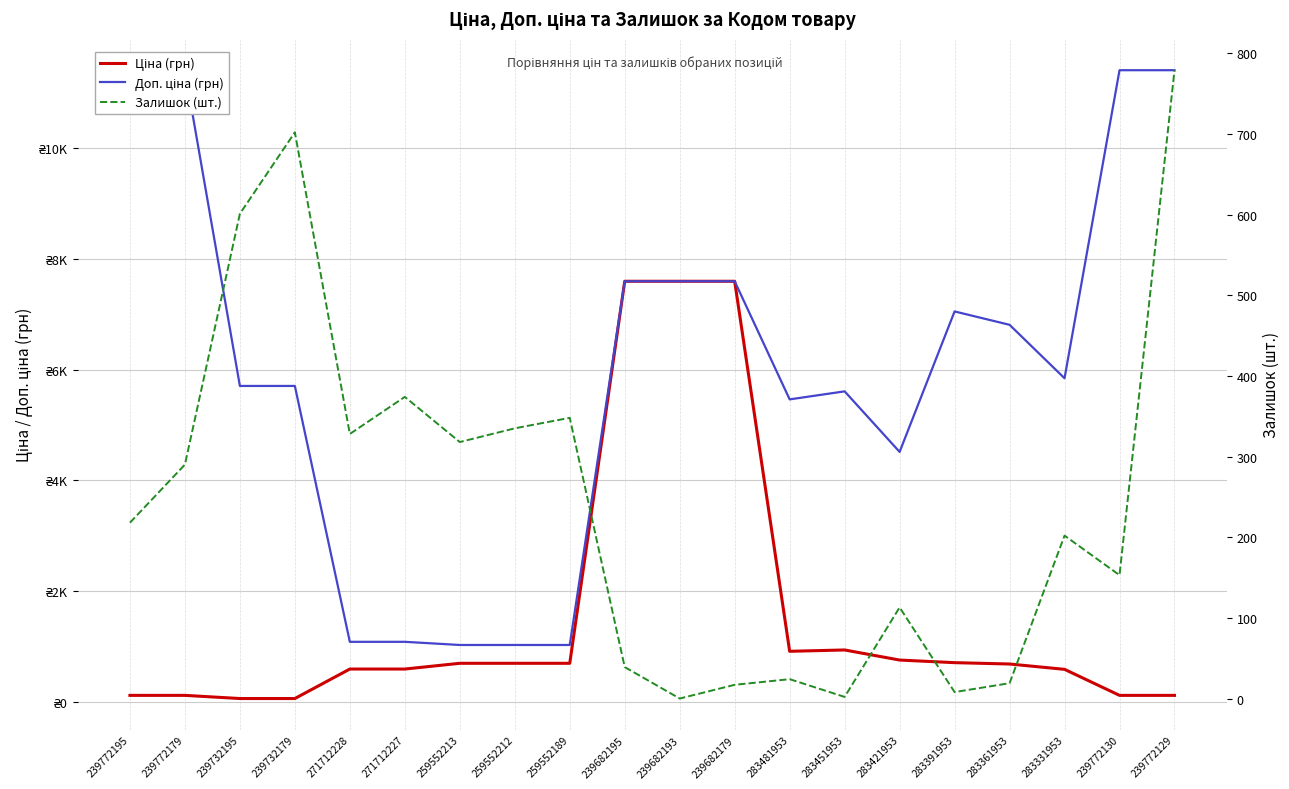

At which category is the sum across all series the highest?

239682195